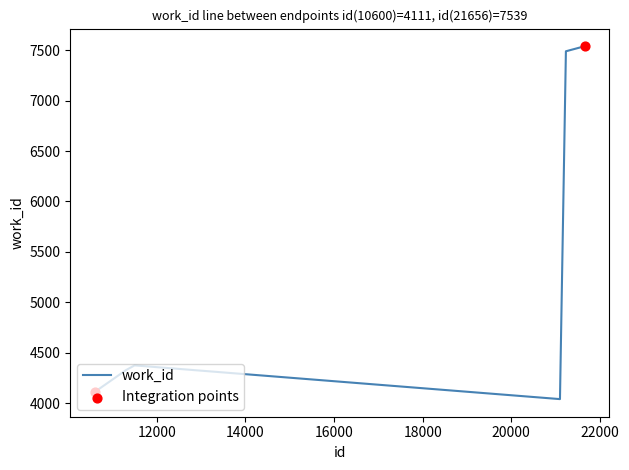

What is the smallest value displayed?

4040